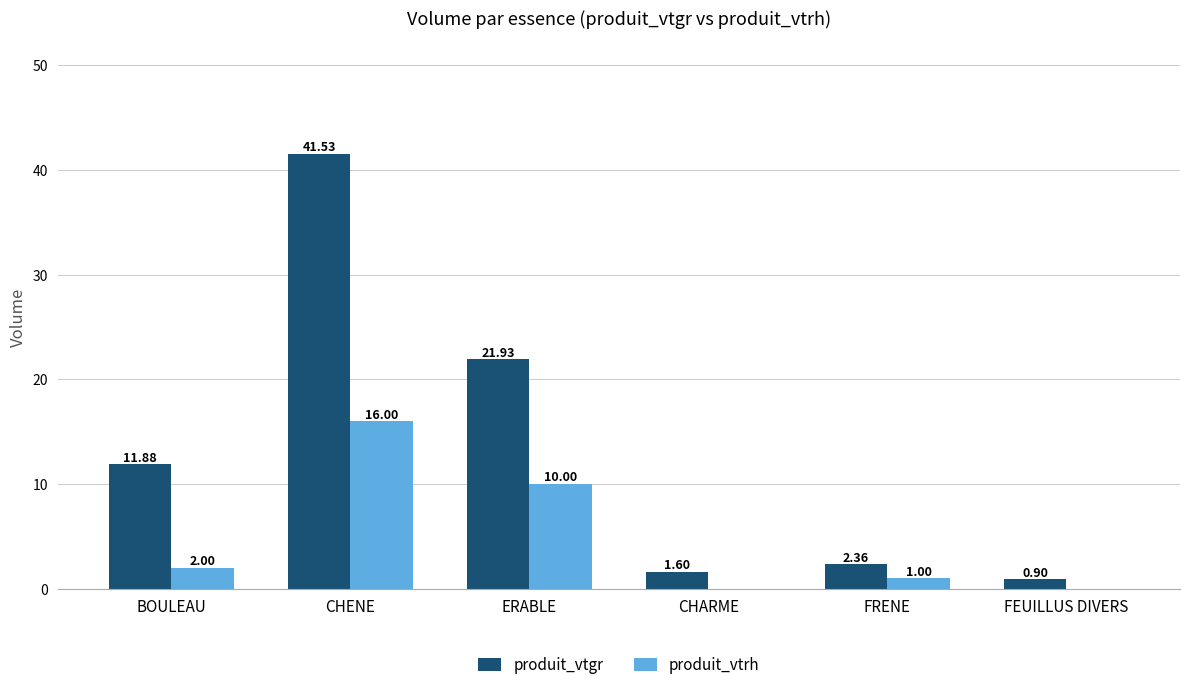

Is it true that produit_vtrh equals 2.0 at BOULEAU?

True